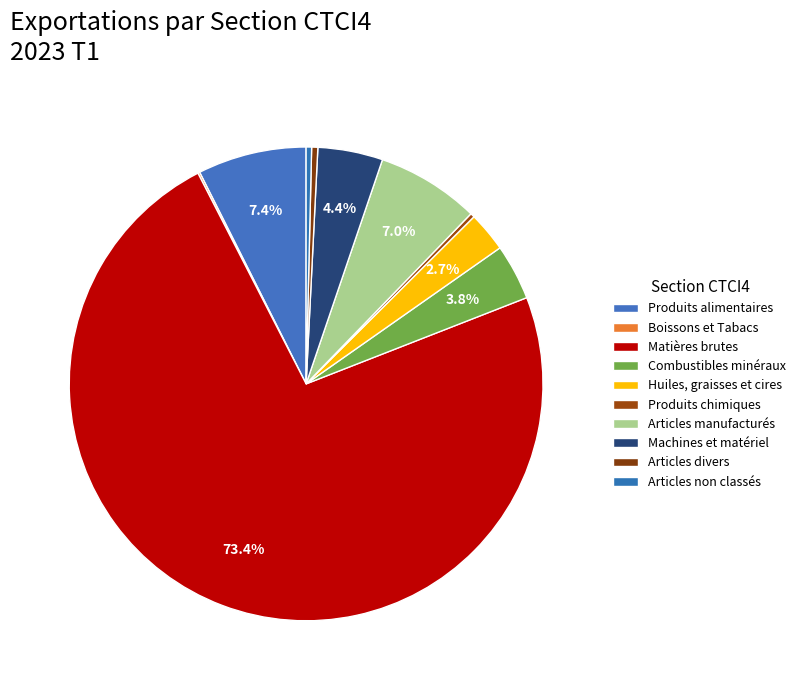

Which category accounts for the majority?

Matières brutes non comestibles